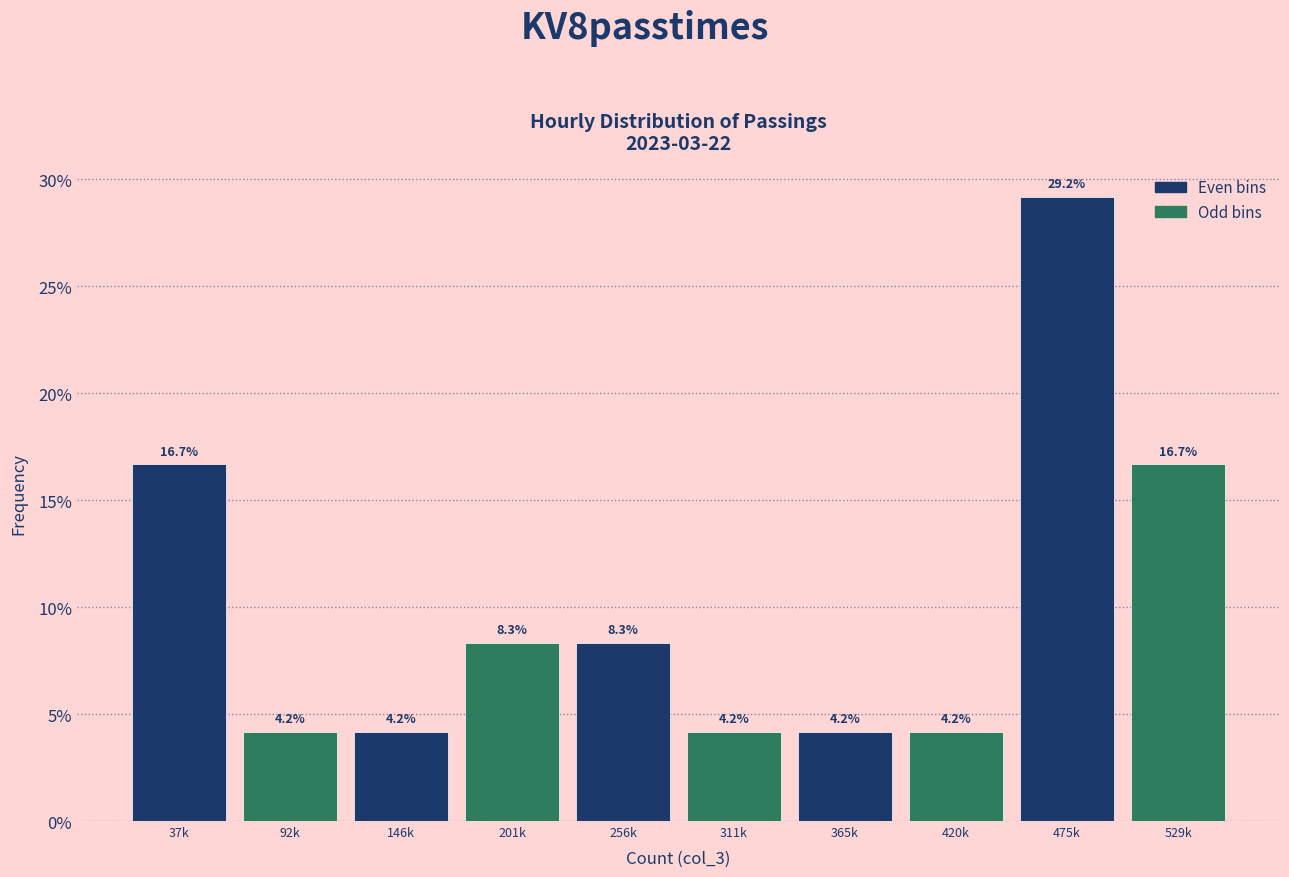

Reading left to right, list all the values displayed in this chart.

16.7	4.2	4.2	8.3	8.3	4.2	4.2	4.2	29.2	16.7